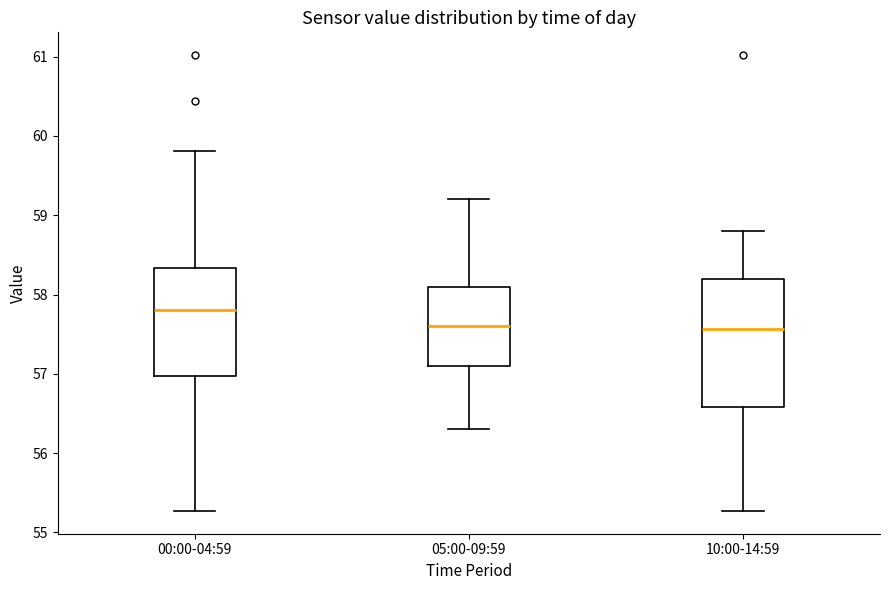

Comparing the boxes themselves (not the whiskers), which one is the tallest?

10:00-14:59